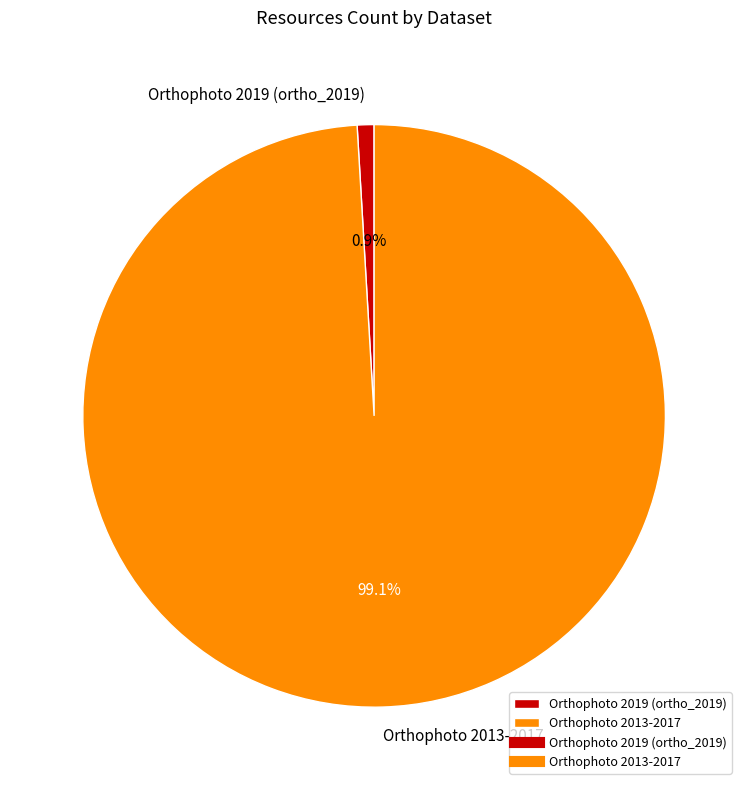

What percentage do Orthophoto 2019 (ortho_2019) and Orthophoto 2013-2017 together represent?

100.0%